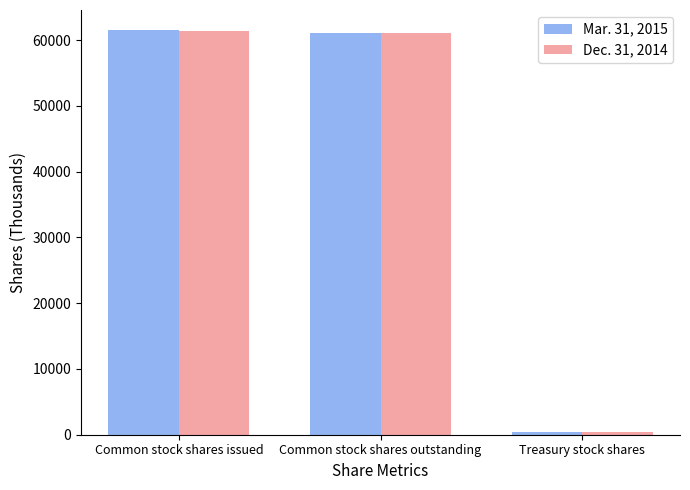

What is the average value of the Mar. 31, 2015 series?

41006